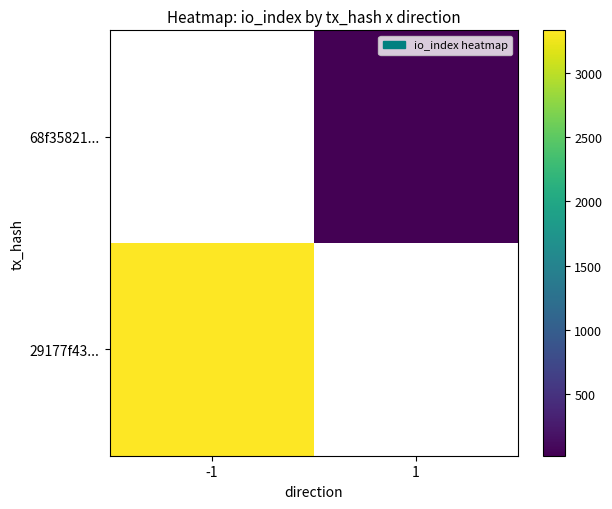

The value of 29177f43... at -1 is 3333.0. True or false?

True